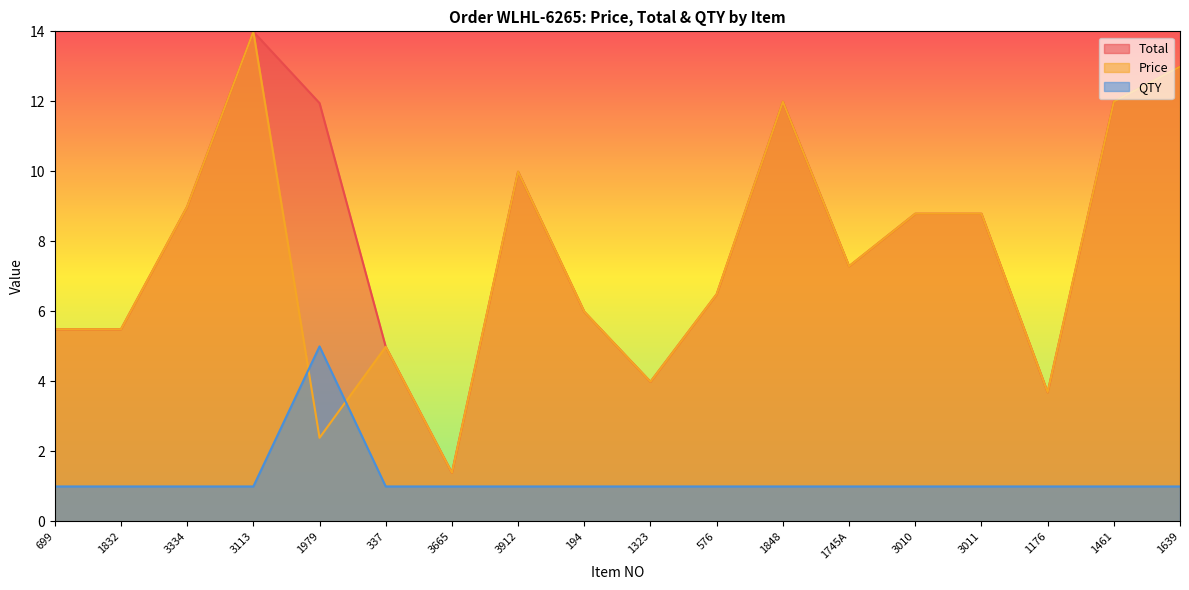

What position from the left is 3334?

3